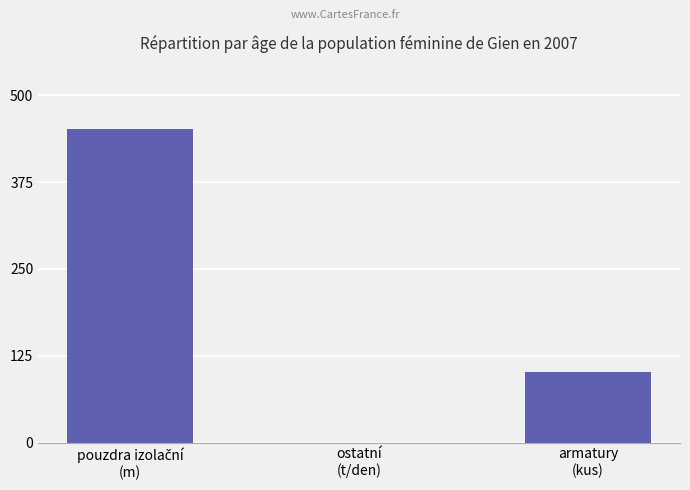

What is the sum of all values?

554